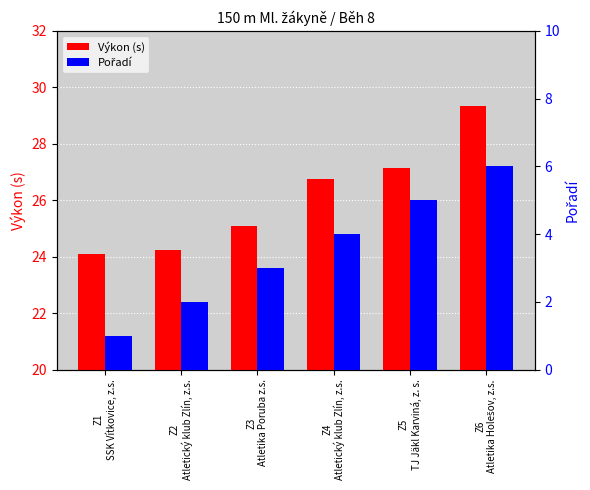

The value of Pořadí at Z3
Atletika Poruba z.s. is 3.0. True or false?

True